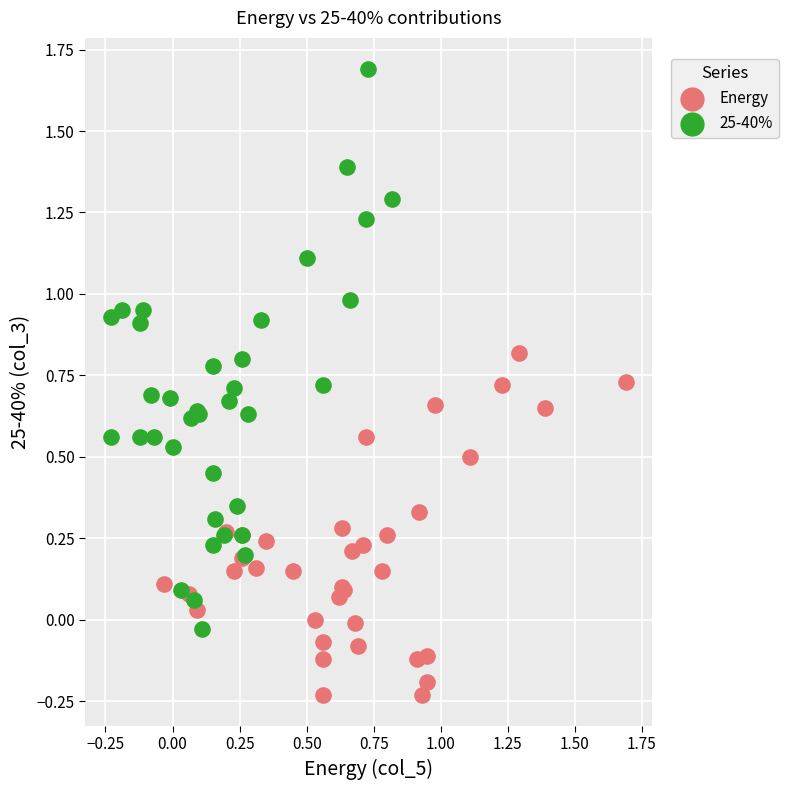

Which series reaches the minimum Y coordinate?

Energy